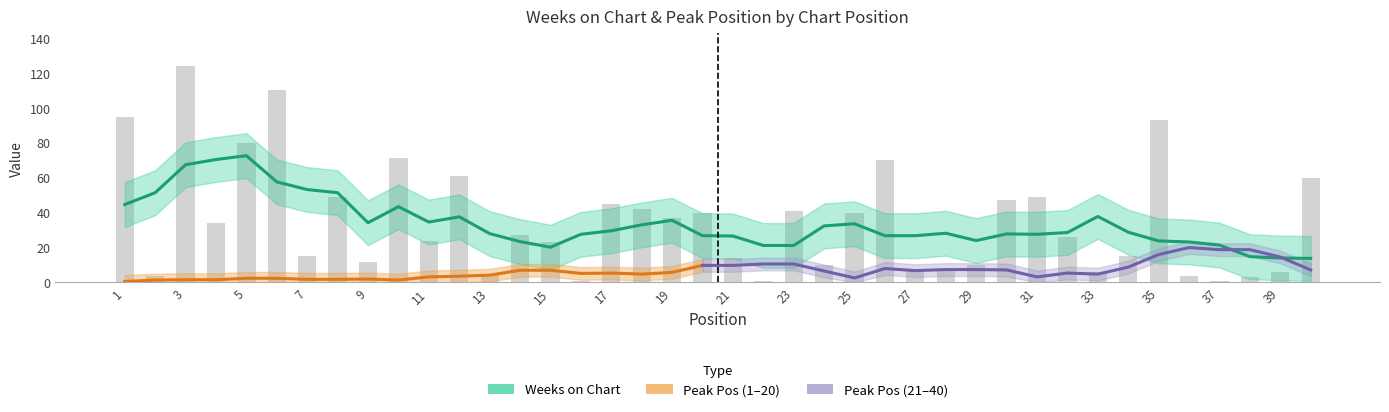

What is the sum of the values at 14 and 22?

28